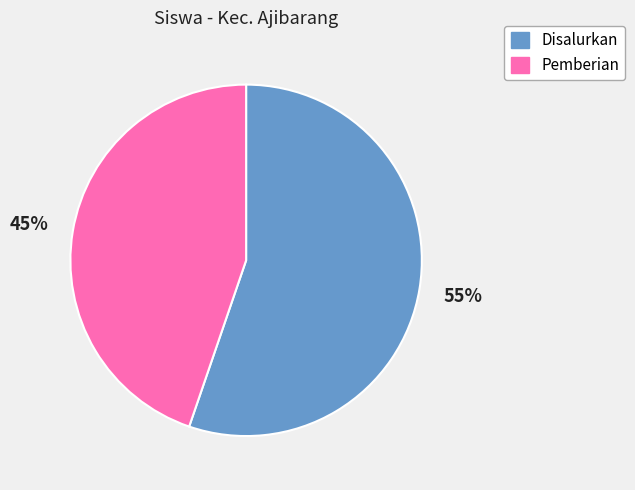

To the nearest percent, what is the average slice percentage?

50%